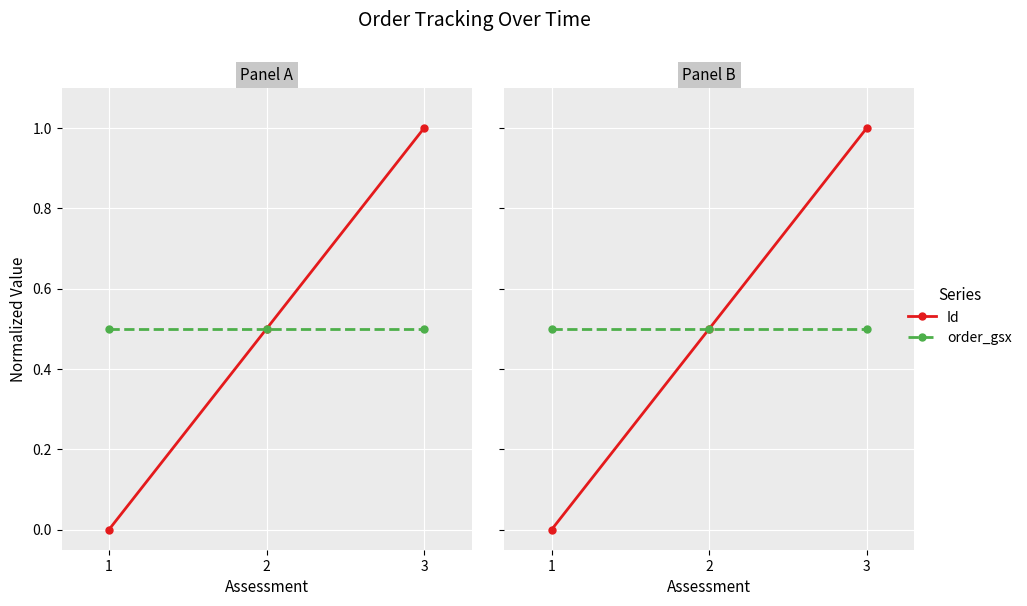

What is the approximate value of order_gsx at 3?

0.5